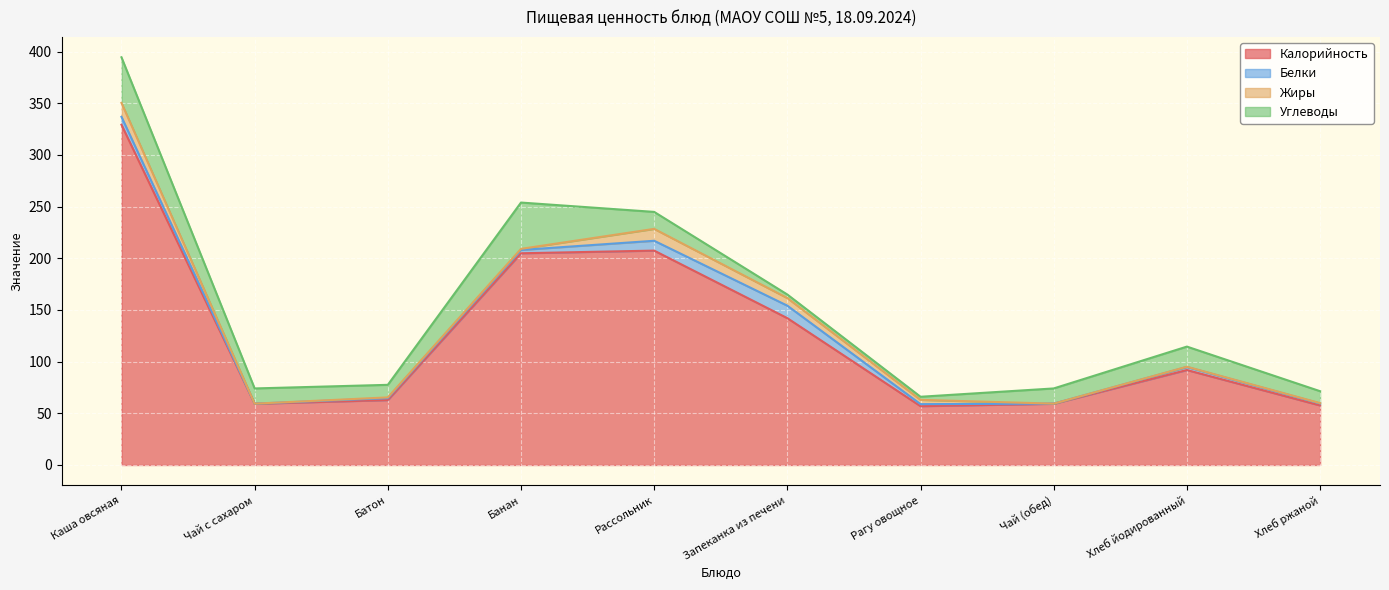

Where does the Белки series first go above 2?

Каша овсяная